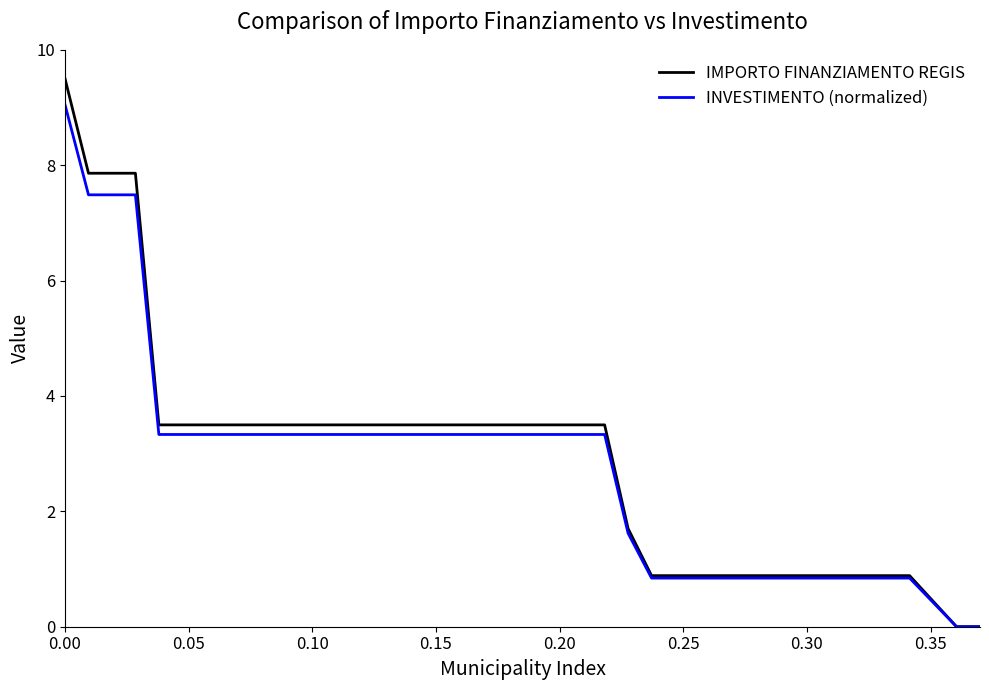

Which series has the widest spread of values?

IMPORTO FINANZIAMENTO REGIS